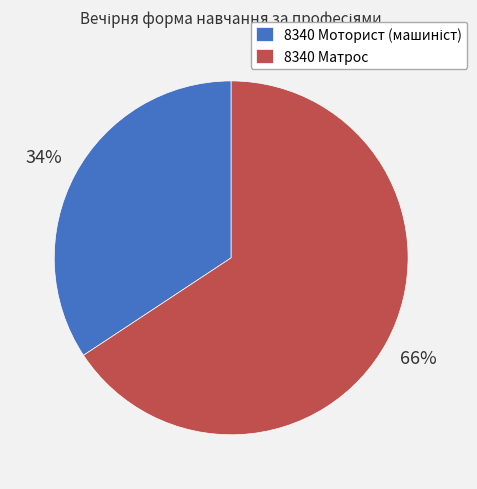

Is 8340 Матрос the majority of the pie?

Yes